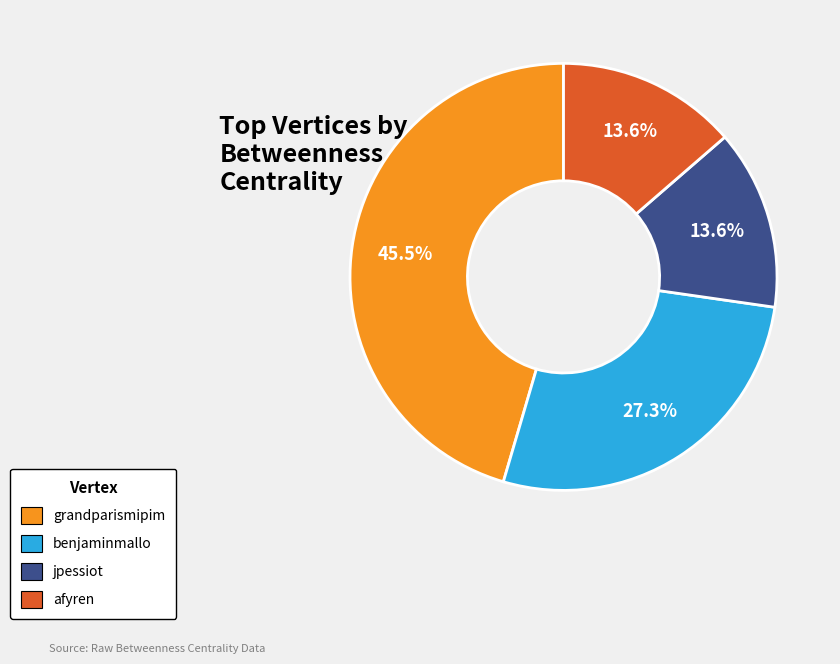

Approximately how many times larger is the value at benjaminmallo compared to grandparismipim?

0.6